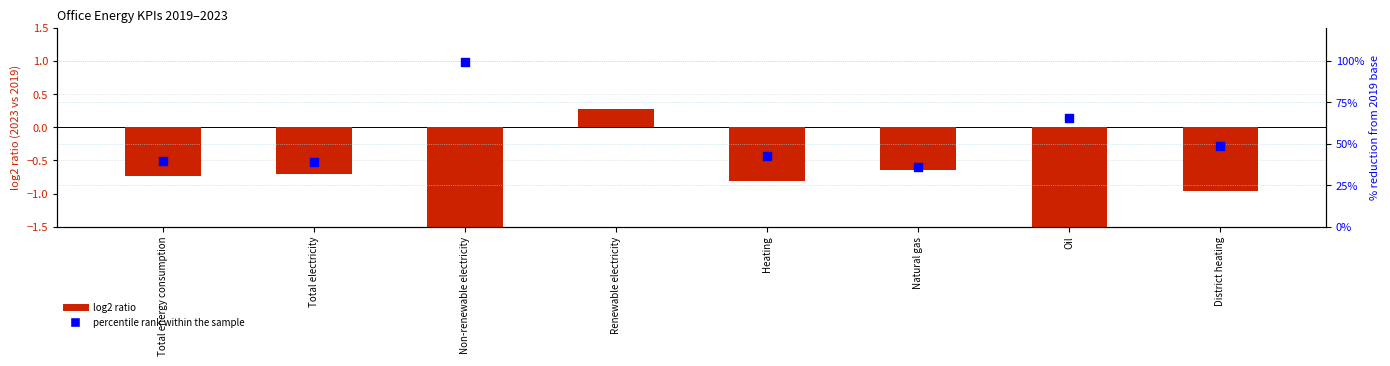

At which category is the sum across all series the highest?

Non-renewable electricity